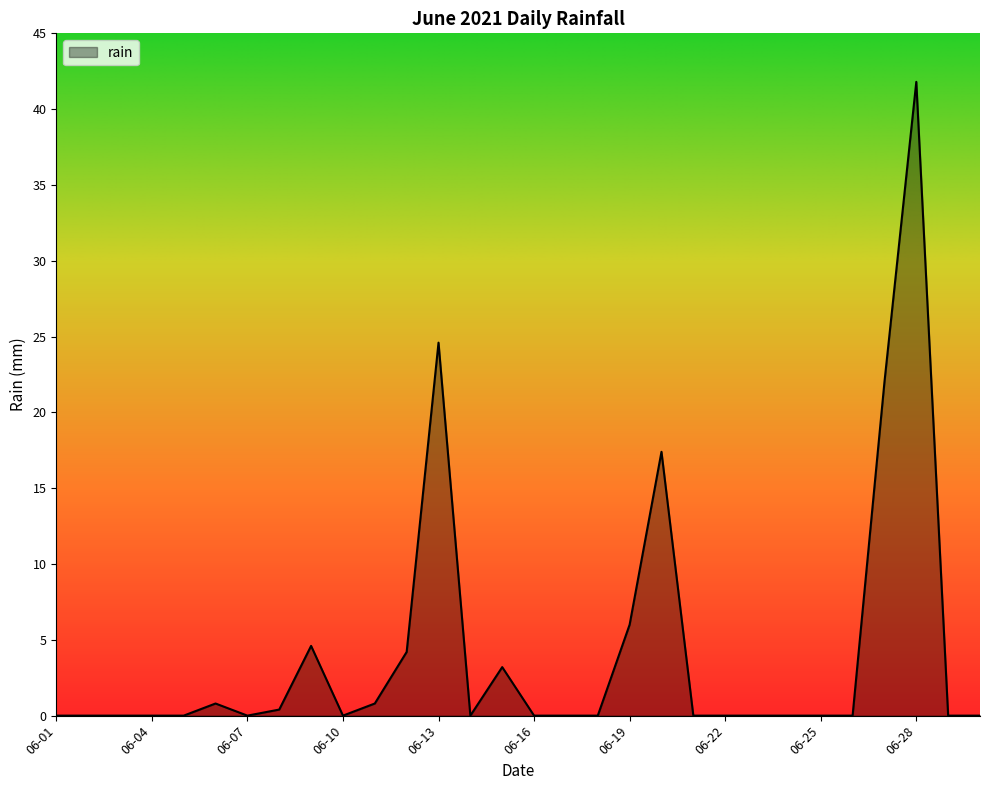

What is the greatest value displayed?

41.8